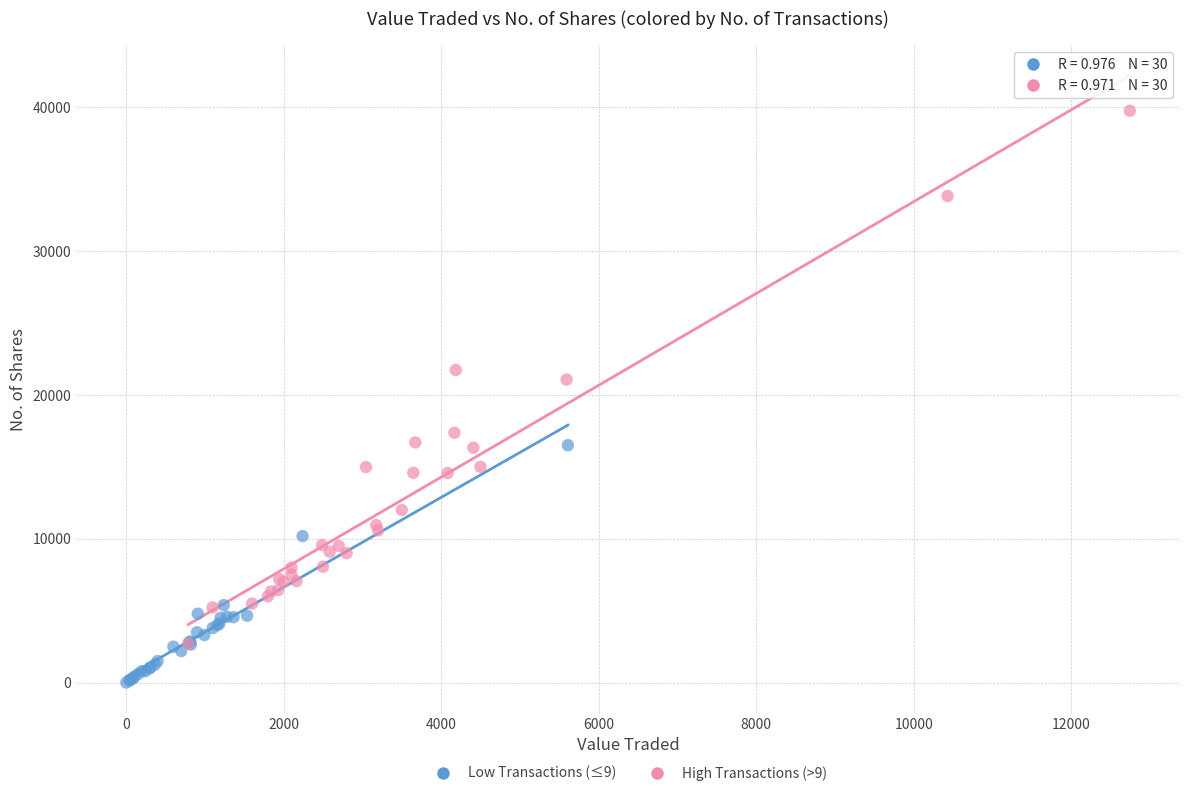

Which series has the widest spread of Y values?

High Transactions (>9)